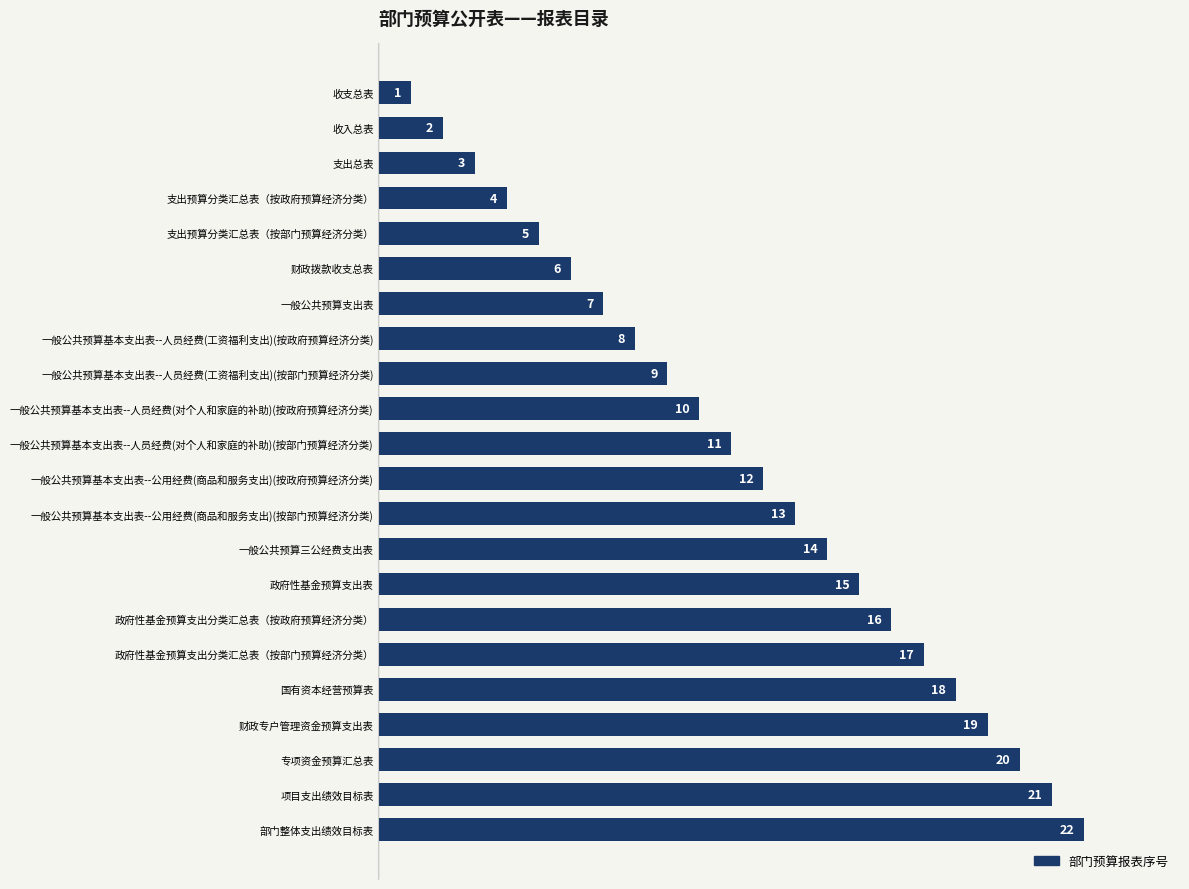

What is the maximum value shown in the chart?

22